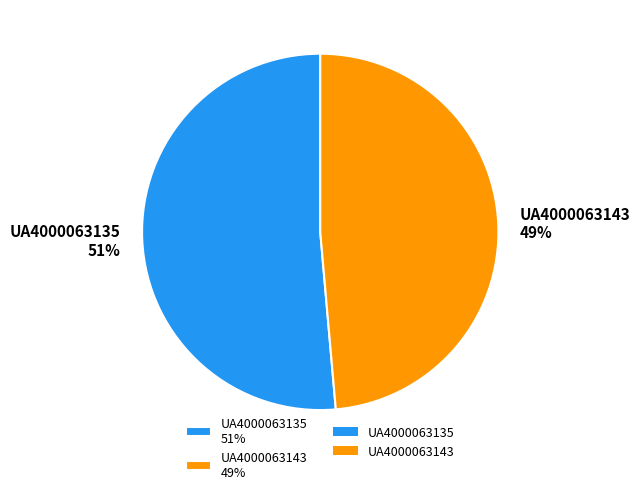

Which slice represents more than half of the pie?

UA4000063135